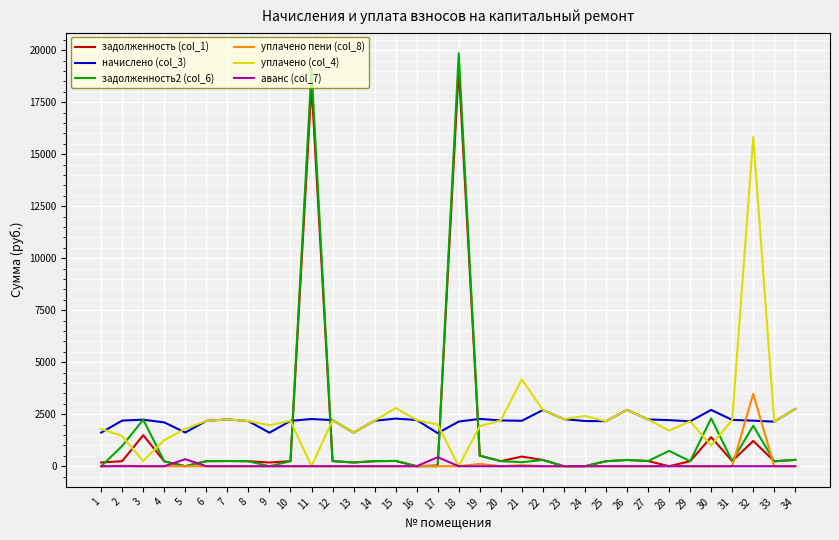

Which series has the largest range (max minus min)?

задолженность2 (col_6)